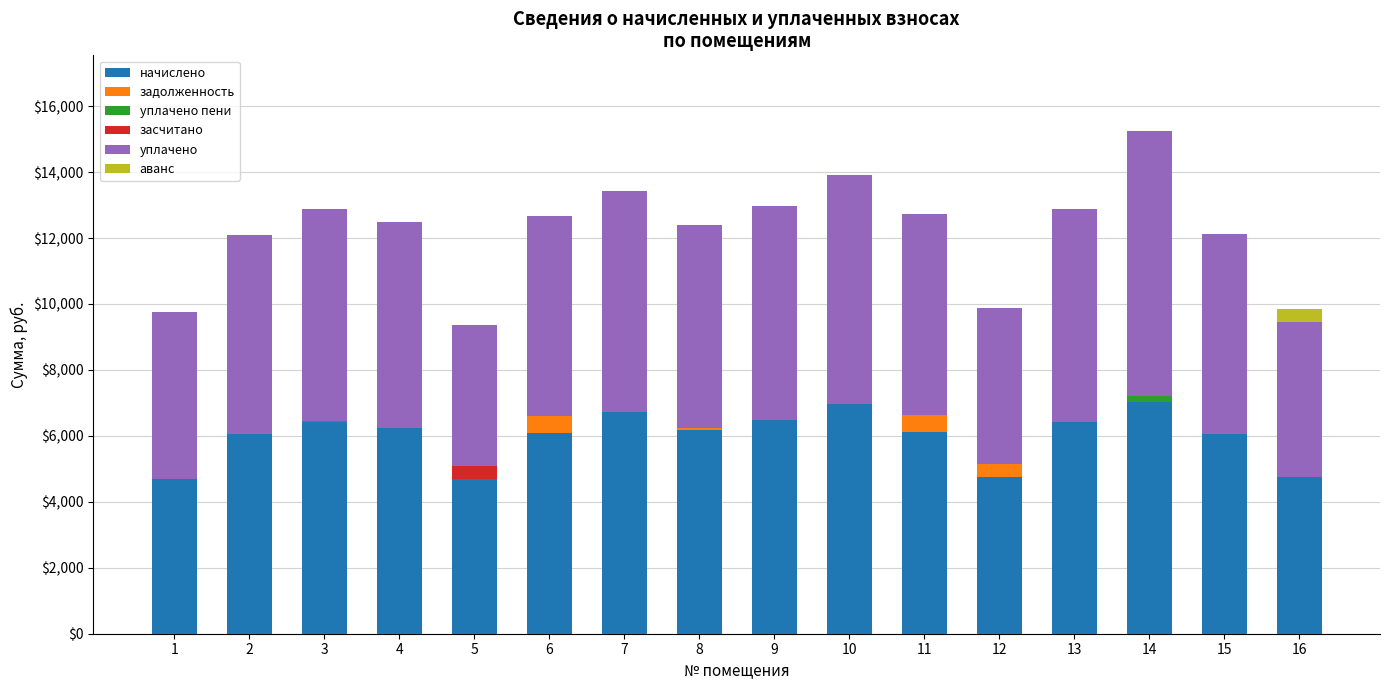

At which category is the sum across all series the highest?

14